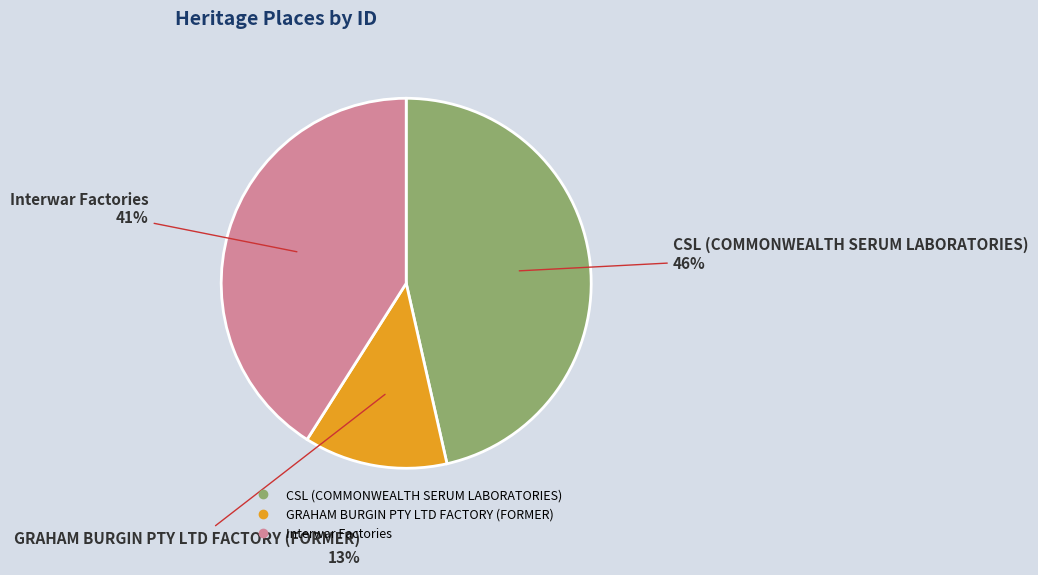

Between CSL (COMMONWEALTH SERUM LABORATORIES) and GRAHAM BURGIN PTY LTD FACTORY (FORMER), which is larger?

CSL (COMMONWEALTH SERUM LABORATORIES)